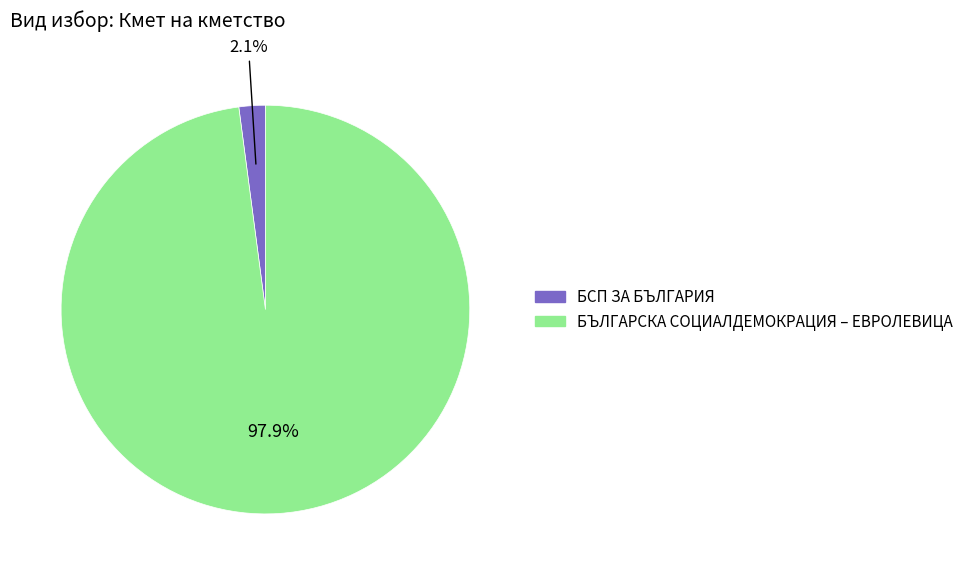

Rank the categories by value from highest to lowest.

БЪЛГАРСКА СОЦИАЛДЕМОКРАЦИЯ – ЕВРОЛЕВИЦА, БСП ЗА БЪЛГАРИЯ